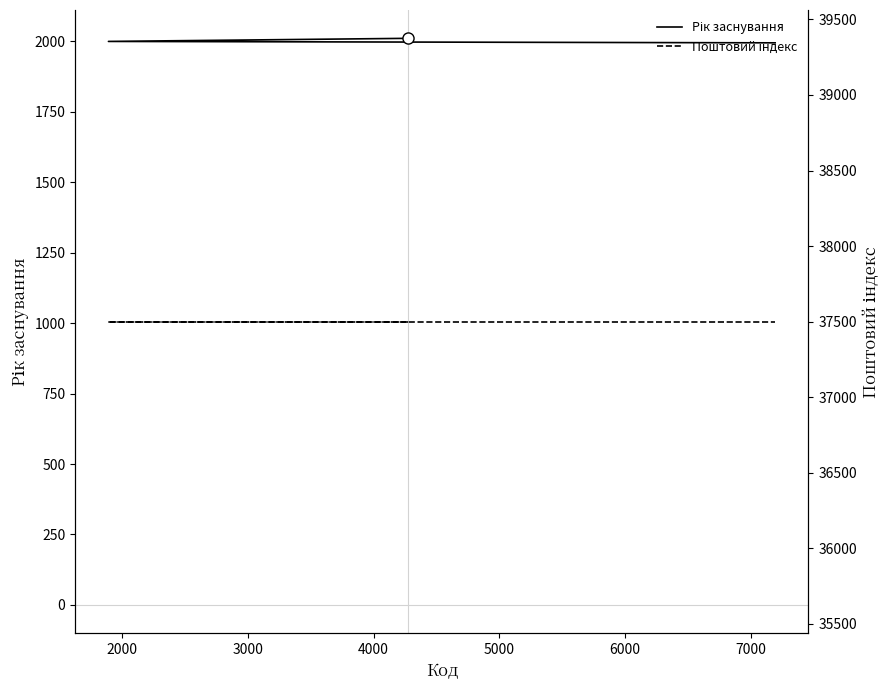

The Поштовий індекс series shows 9527 at 1000. True or false?

False